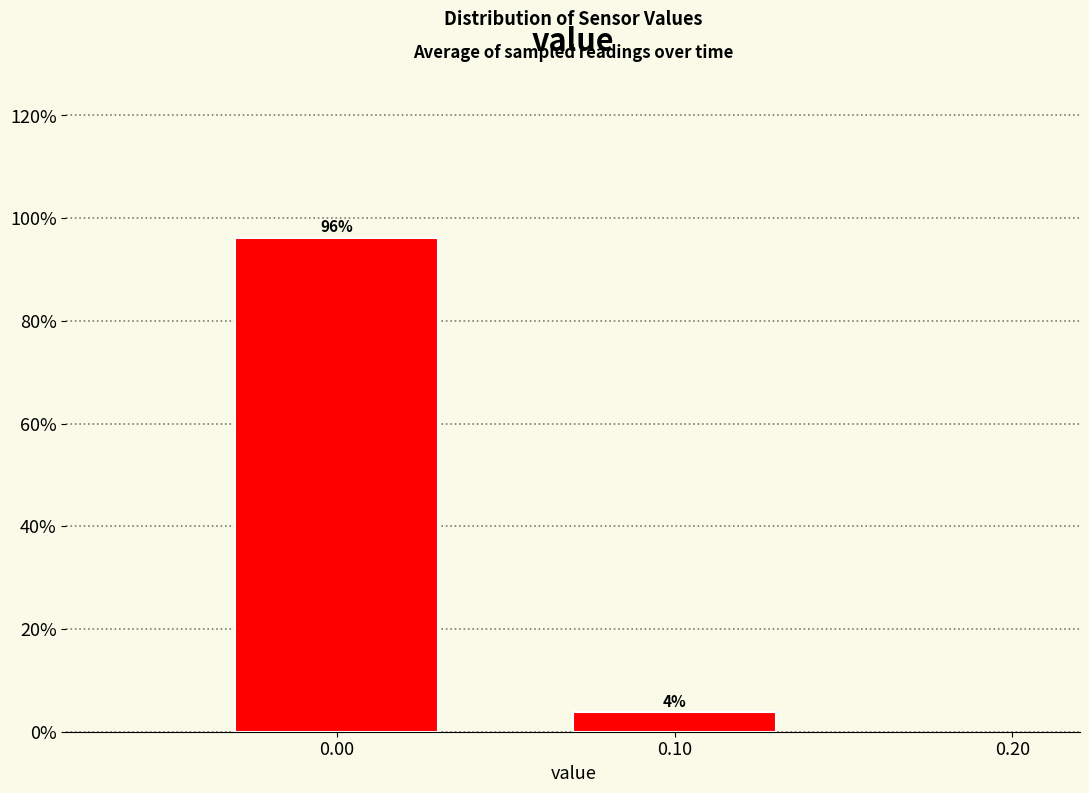

What is the sum of all values?

100.0